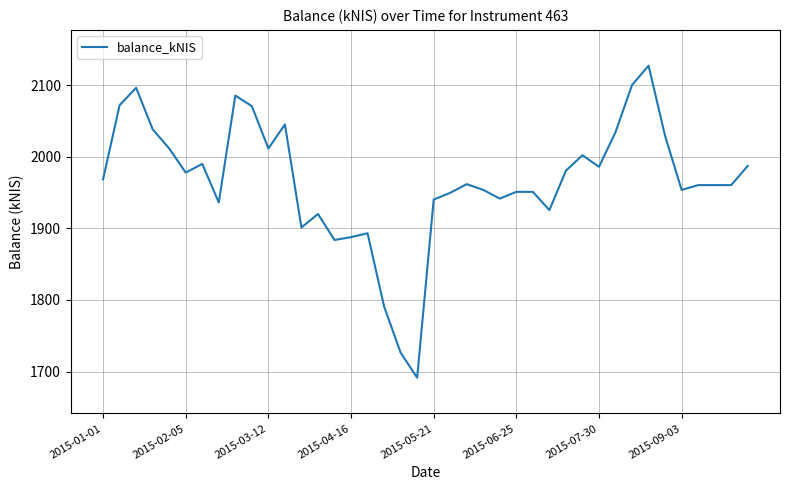

What is the difference between the maximum and minimum values?

436.0